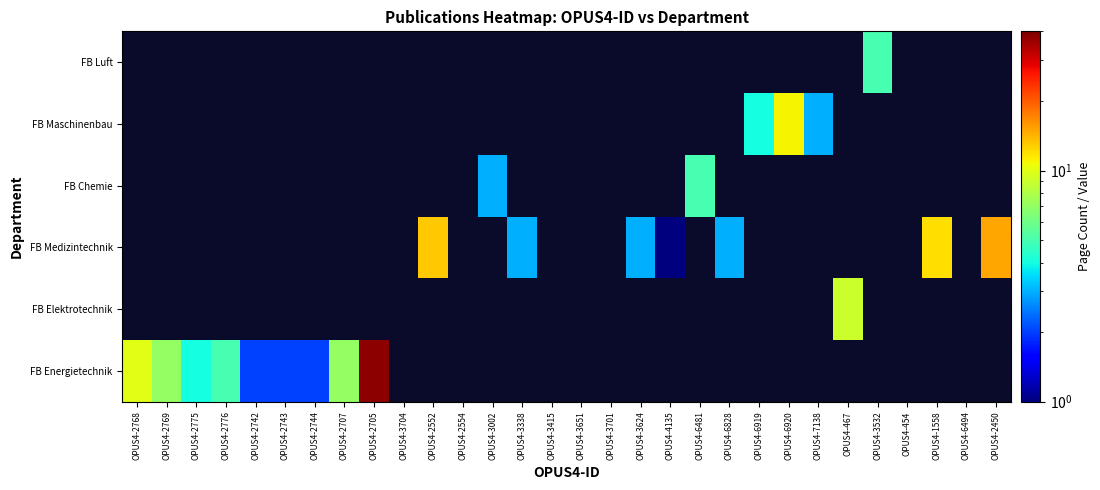

Is the value of FB Medizintechnik at OPUS4-2707 greater than the value of FB Luft at OPUS4-2450?

No